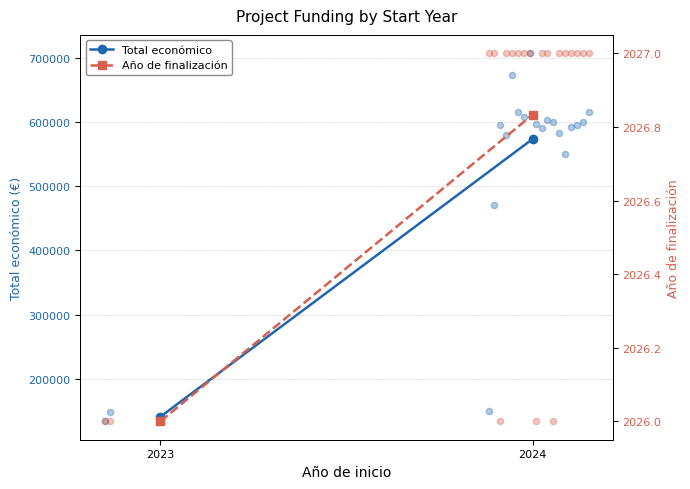

Which series has the largest Y range (max minus min)?

Total económico